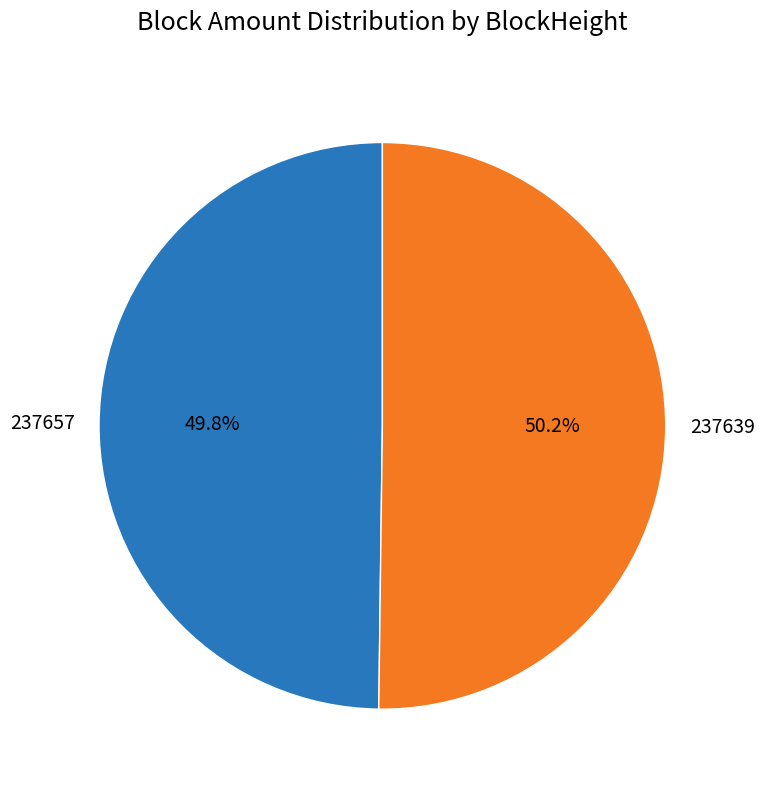

Is there a majority slice in this chart?

Yes